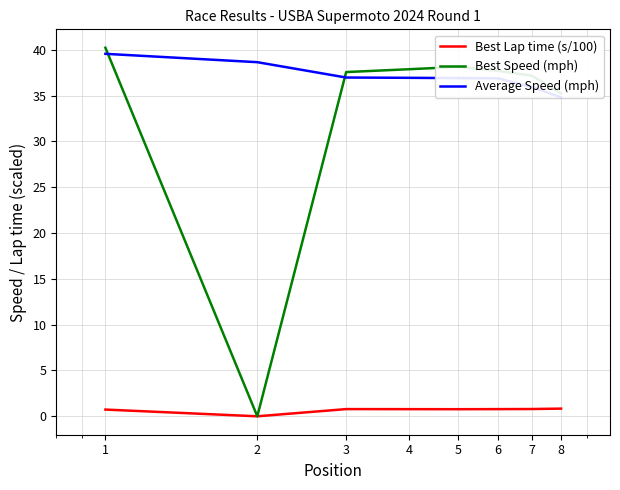

At which label does Average Speed (mph) first exceed 36?

1